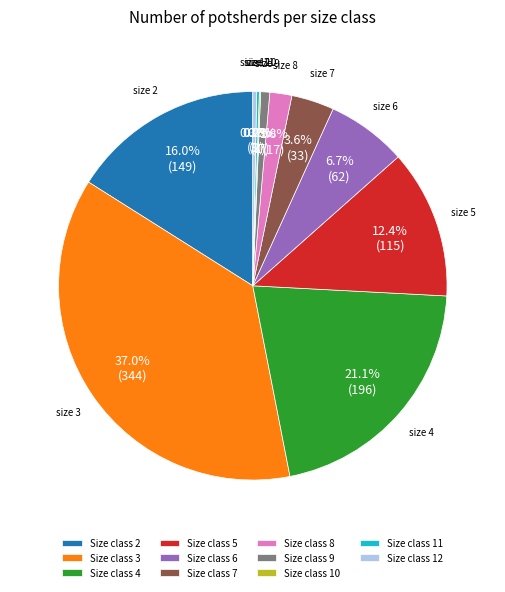

Combined, do Size class 3 and Size class 9 account for over 50%?

No